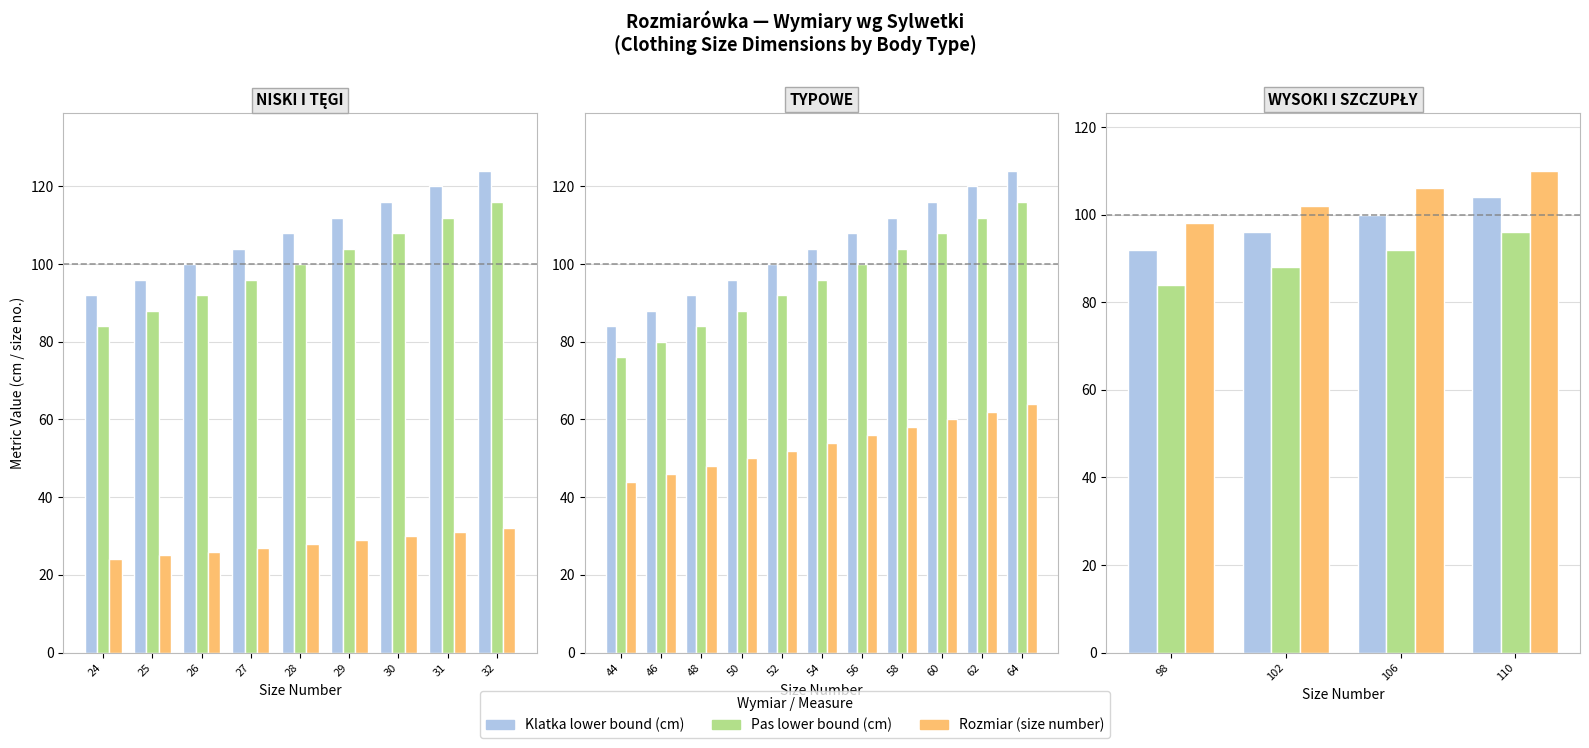

How many groups of bars are there?

4